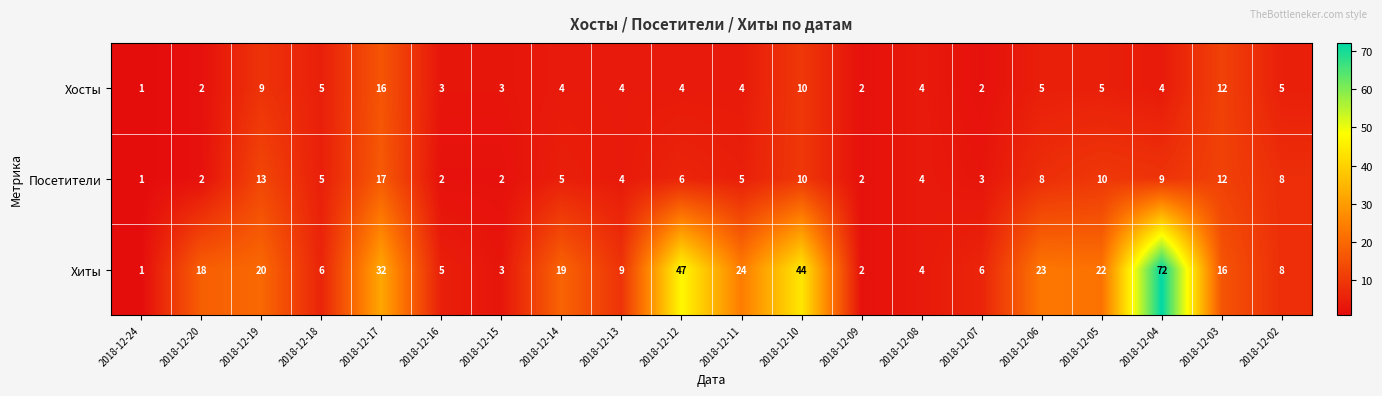

What is the difference between the highest and lowest values at 2018-12-12?

43